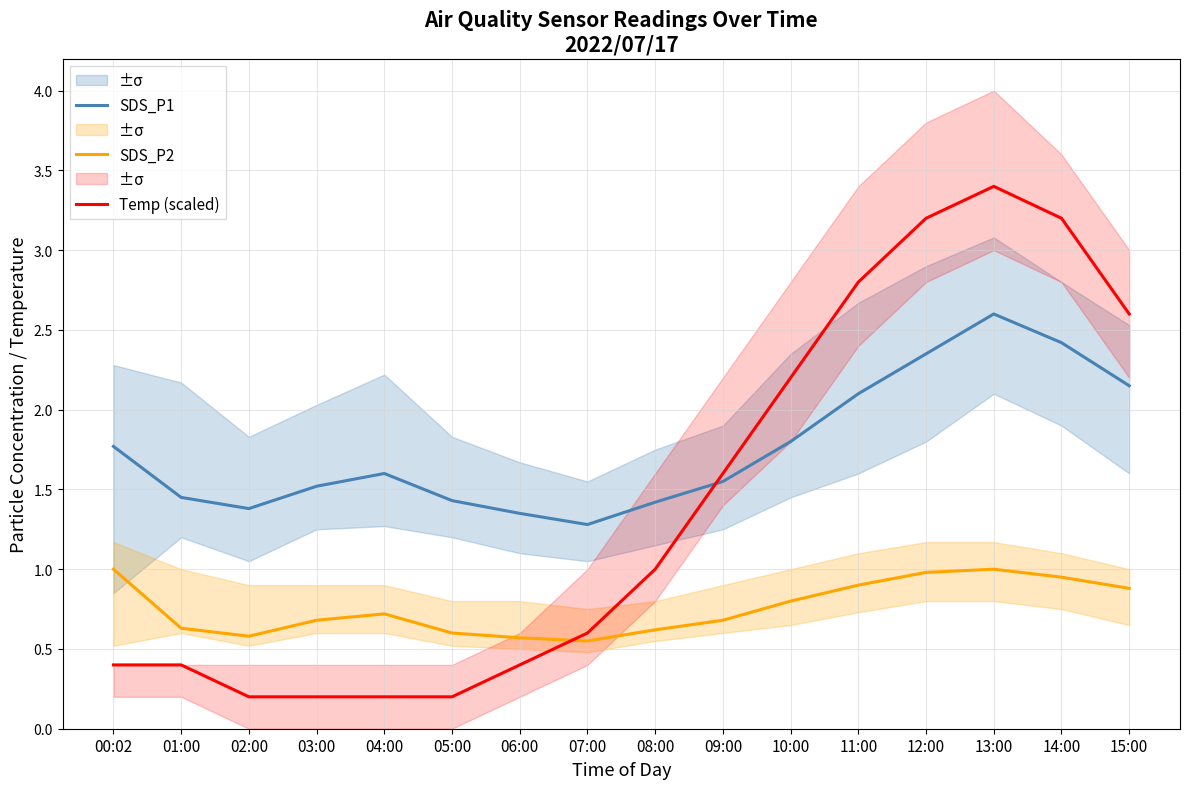

Between 06:00 and 11:00, which series saw the biggest shift?

Temp (scaled)